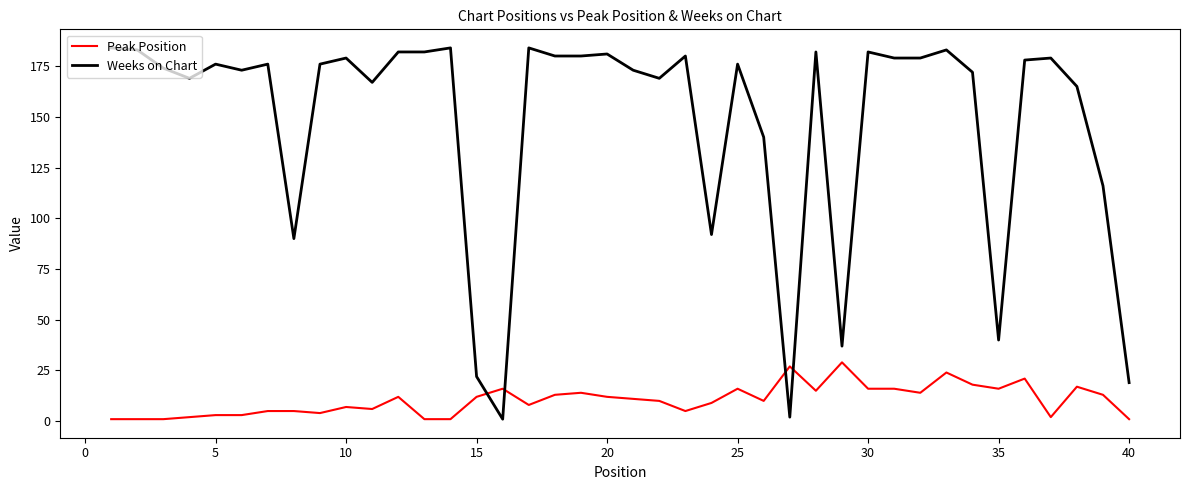

What is the difference between the maximum and minimum values in the Weeks on Chart series?

183